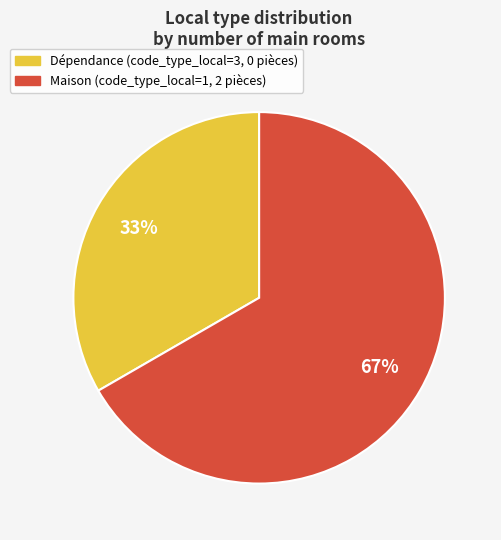

To the nearest percent, what is the average slice percentage?

50%